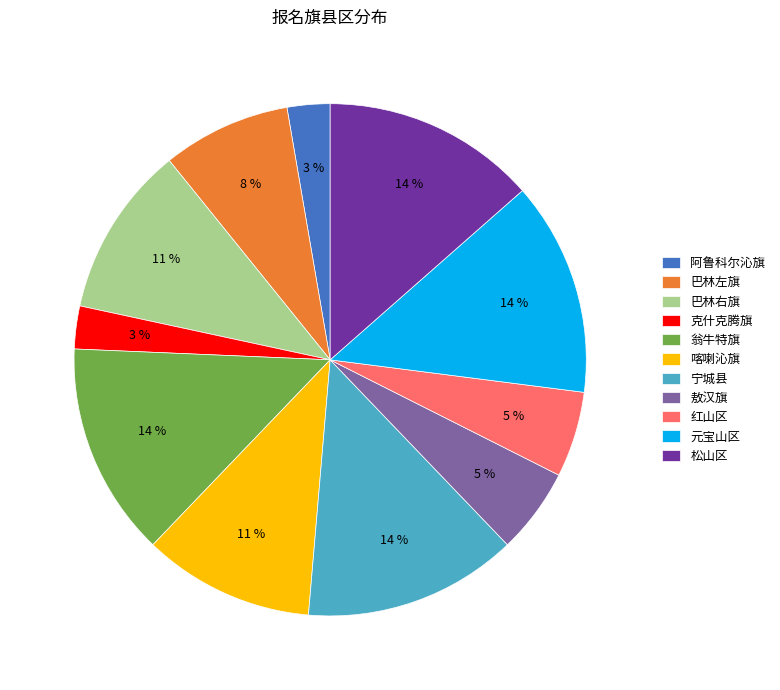

Is the sum of 红山区 and 巴林右旗 greater than half?

No